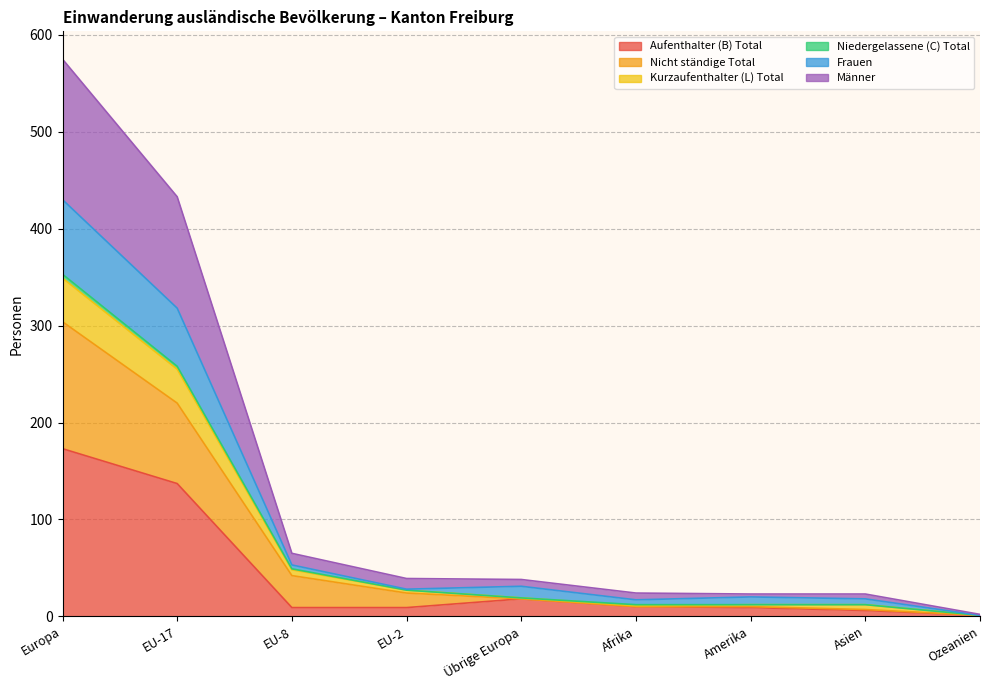

What is the lowest value of the Kurzaufenthalter (L) Total series?

2